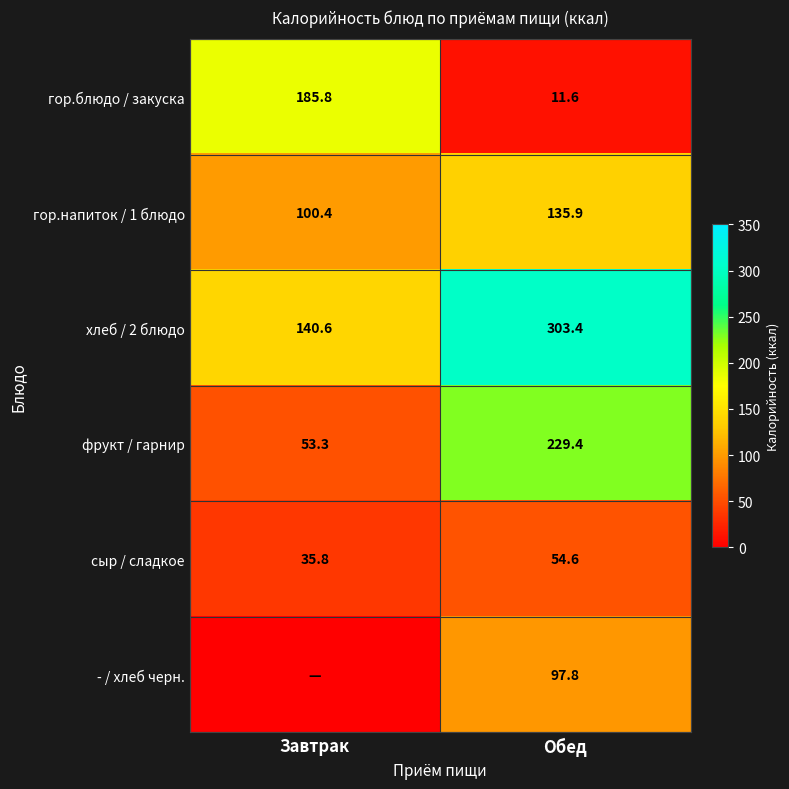

Between Обед and Завтрак, which is larger?

Завтрак